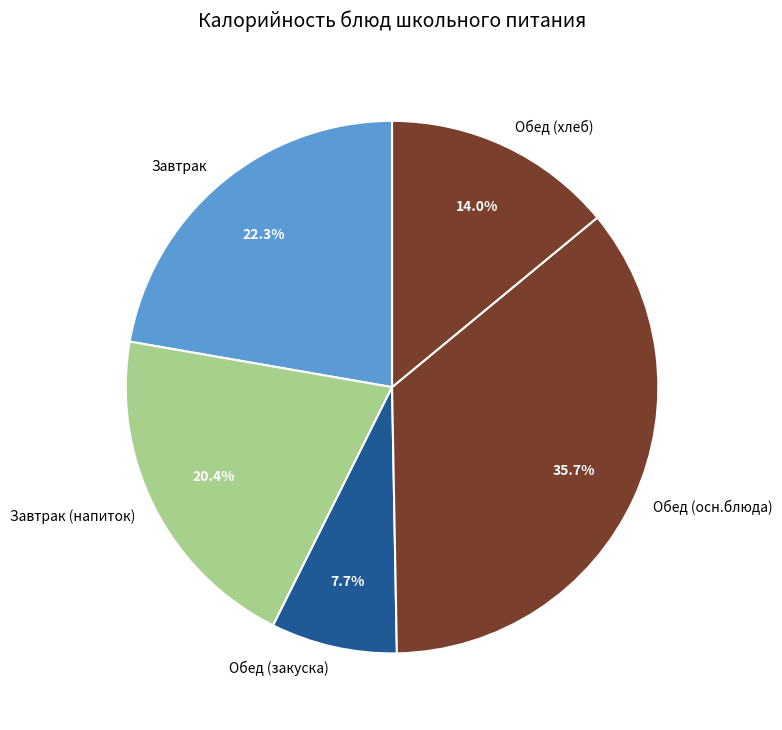

Rank the categories by value from highest to lowest.

Обед (осн.блюда), Завтрак, Завтрак (напиток), Обед (хлеб), Обед (закуска)